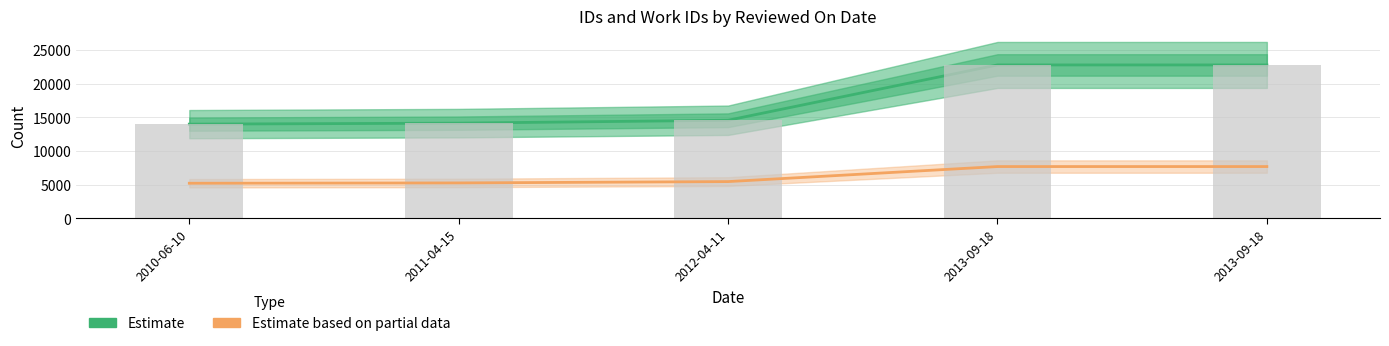

What is the difference between the id (Estimate) values at 2013-09-18 and 2010-06-10?

8797